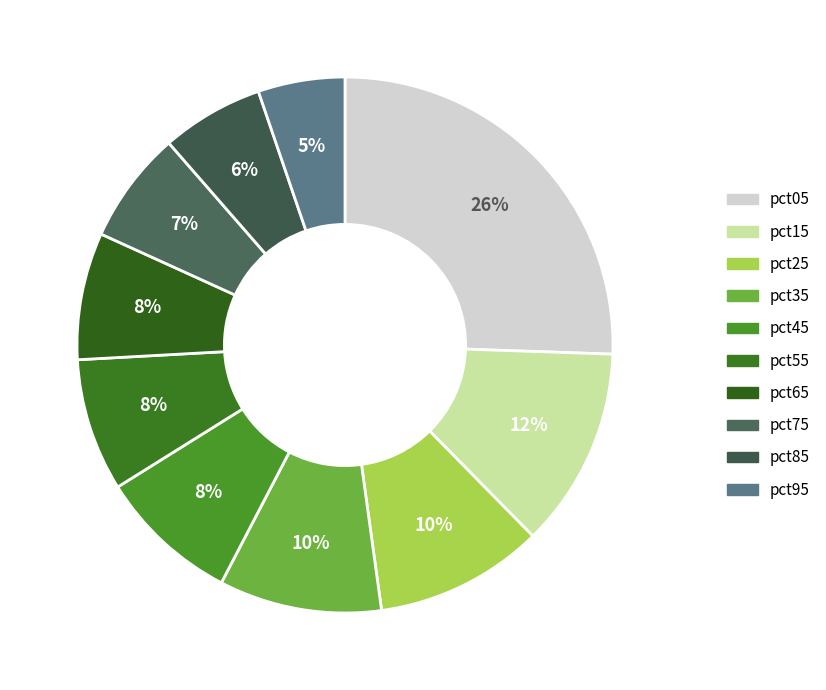

True or false: pct75 accounts for 7% of the total.

True